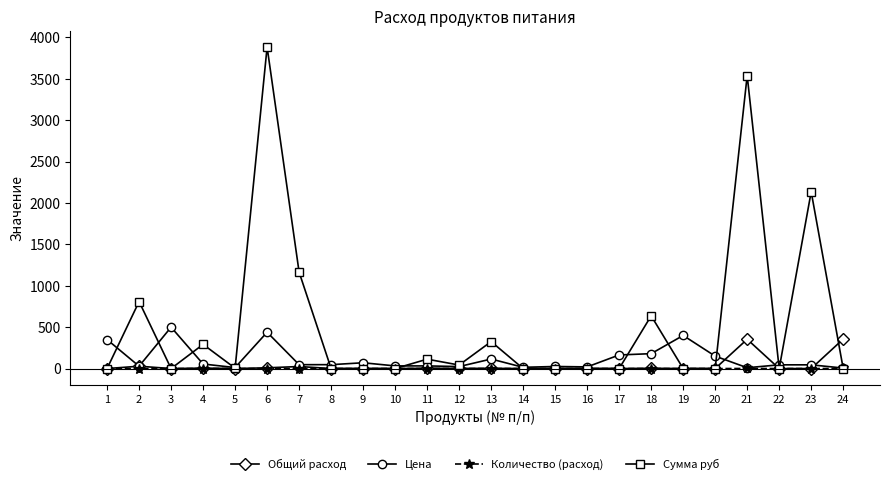

Which series has the widest spread of values?

Сумма руб